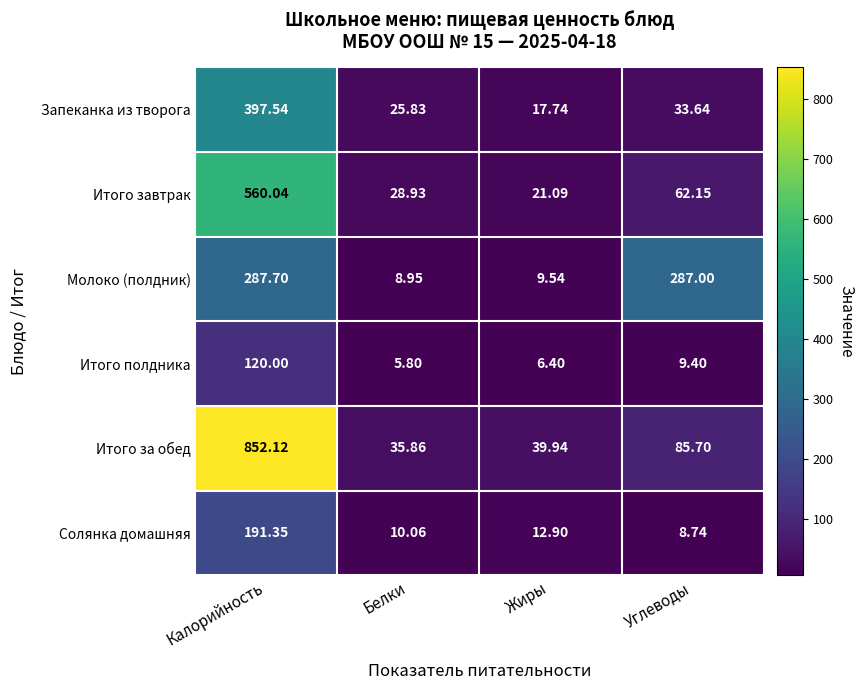

At which category is the sum across all series the highest?

Калорийность